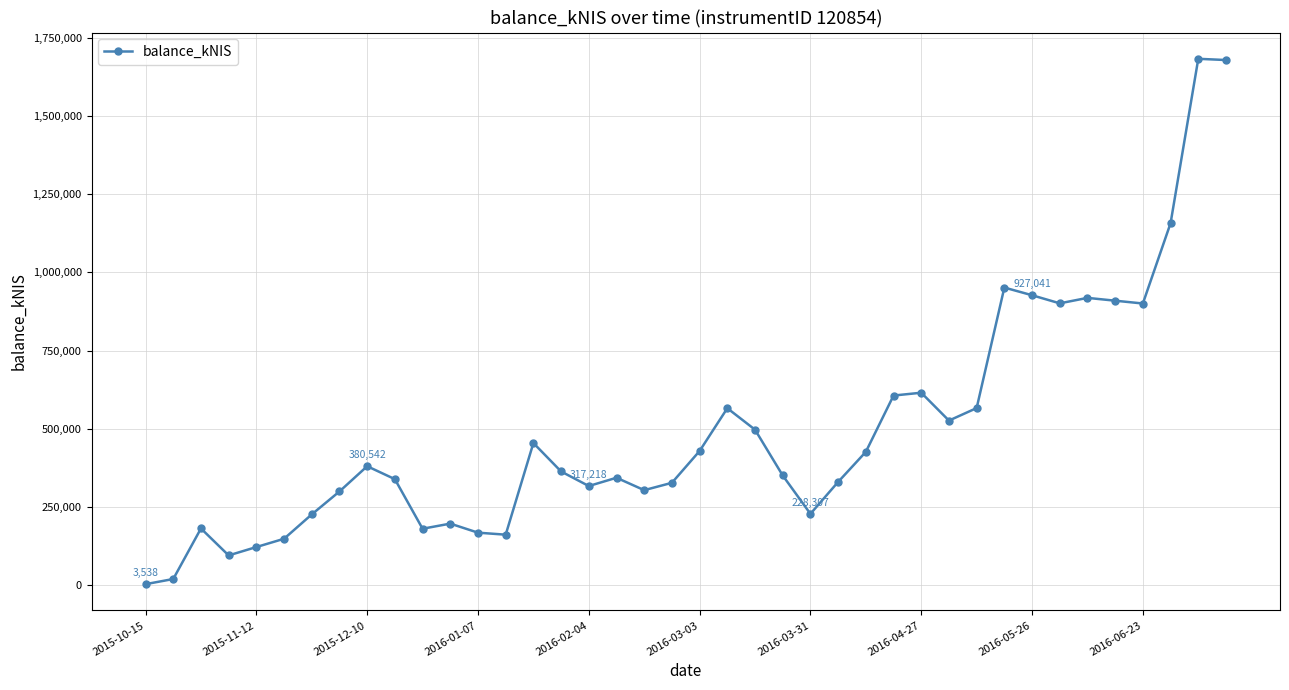

What is the greatest value displayed?

1682770.2